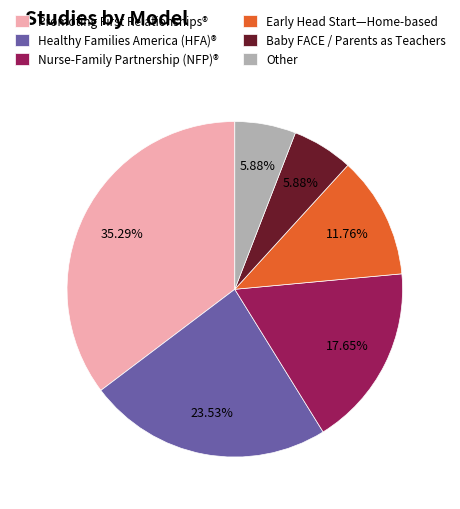

Which has a higher value, Baby FACE / Parents as Teachers or Early Head Start—Home-based?

Early Head Start—Home-based